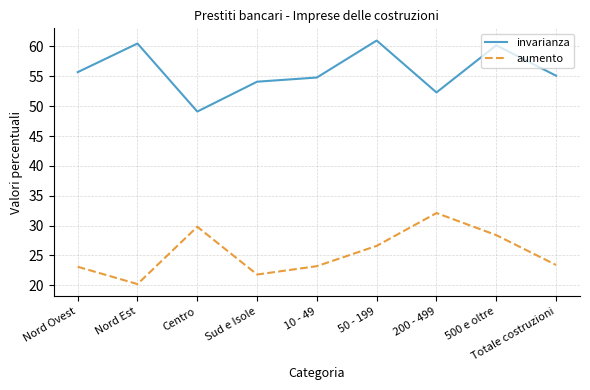

What is the total value across all series at 200 - 499?

84.4